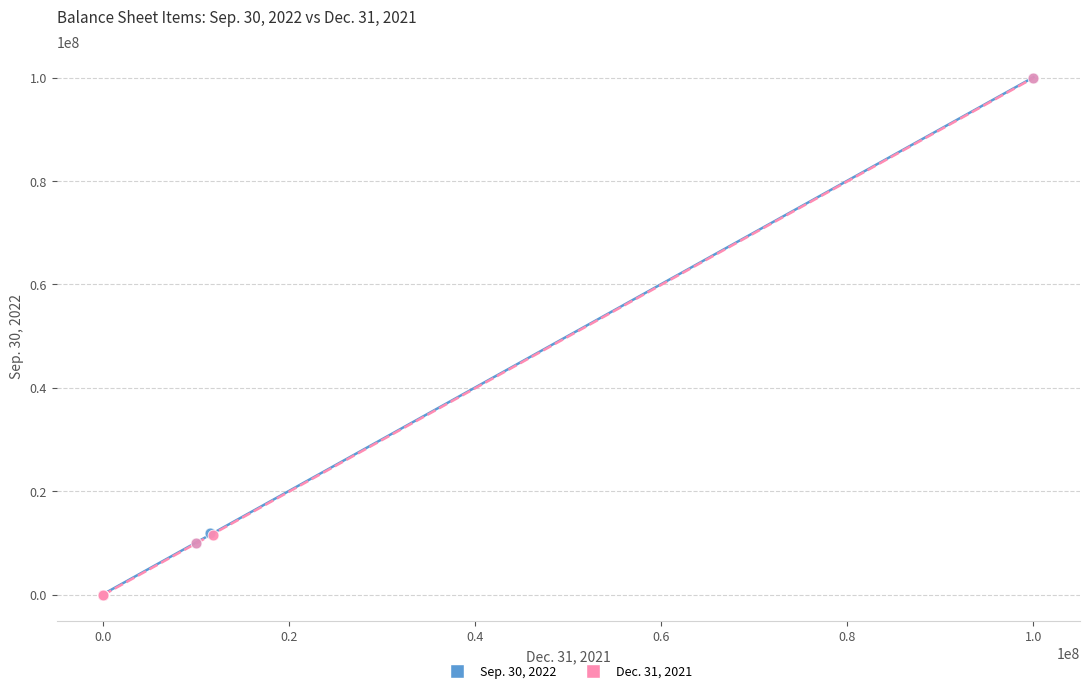

What are all the series names shown in the legend?

Sep. 30, 2022, Dec. 31, 2021